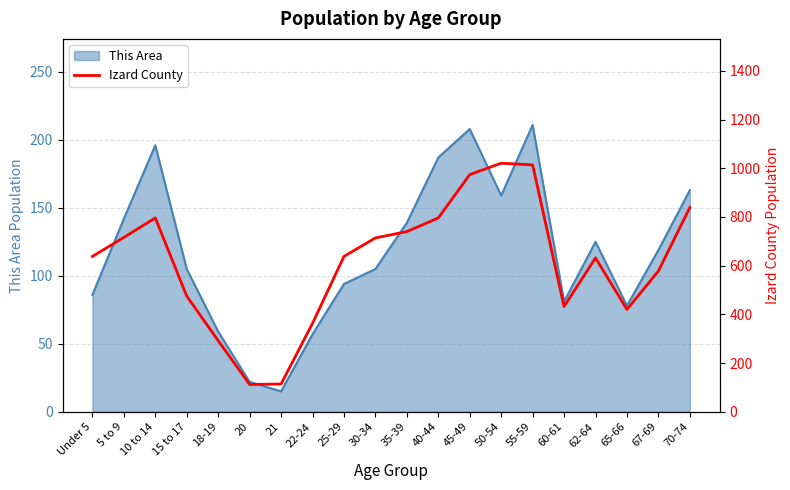

The value of This Area at 18-19 is 59. True or false?

True